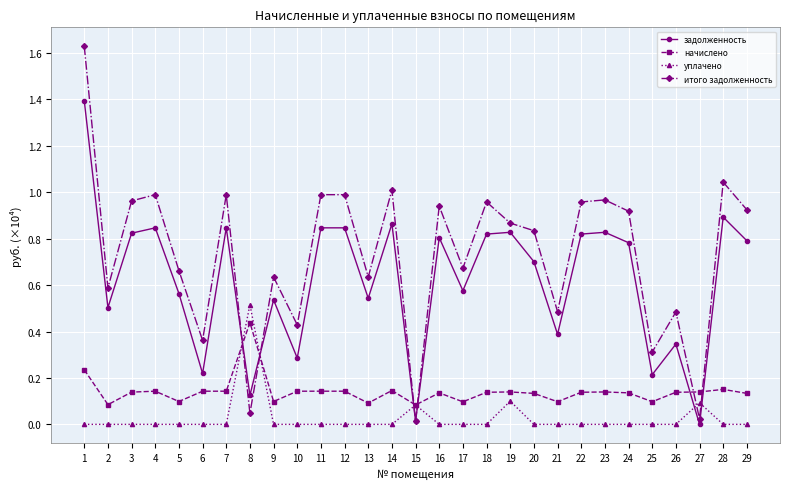

True or false: итого задолженность and уплачено cross at least once.

True